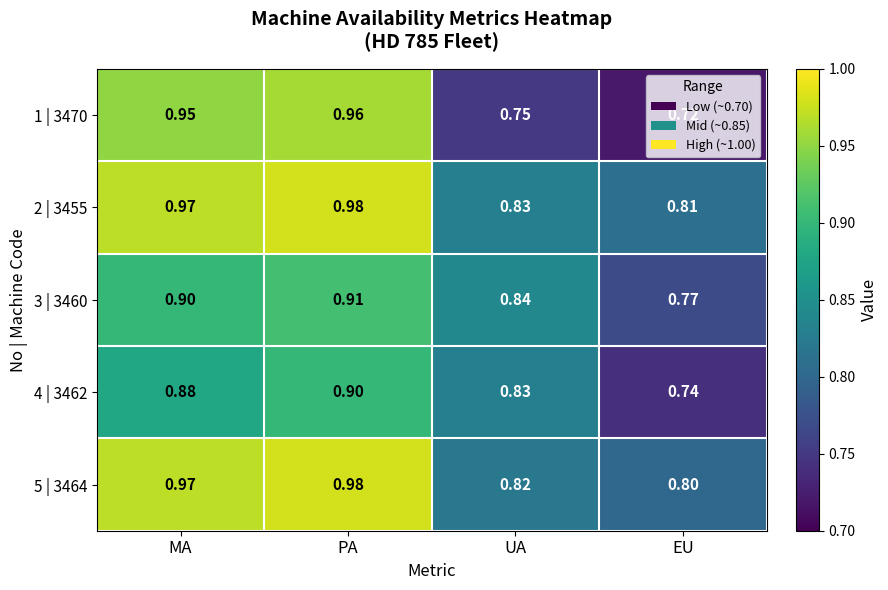

At how many categories does at least one series exceed 0?

4